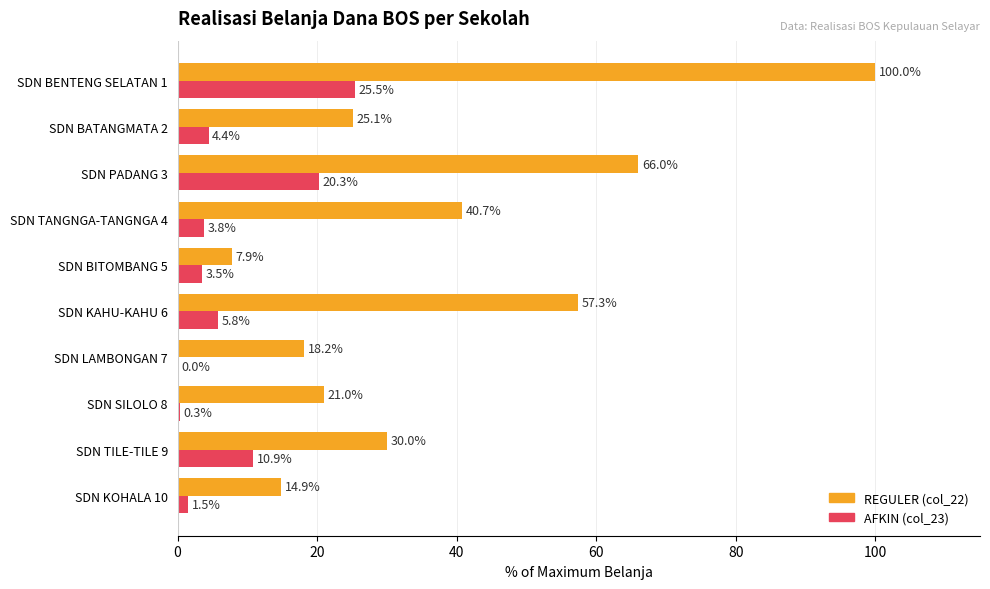

Which series changed the most between SDN TANGNGA-TANGNGA 4 and SDN TILE-TILE 9?

REGULER (col_22)